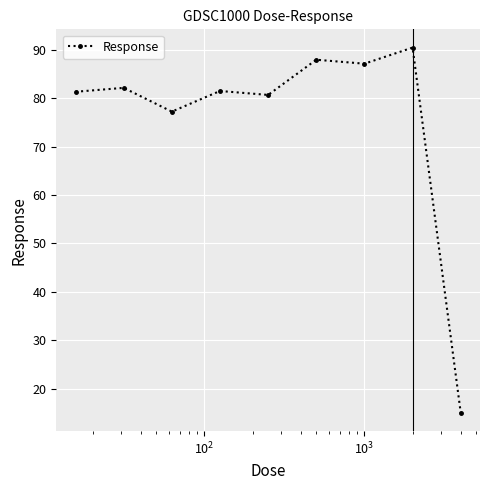

What is the value of the 9th point from the left?

15.0